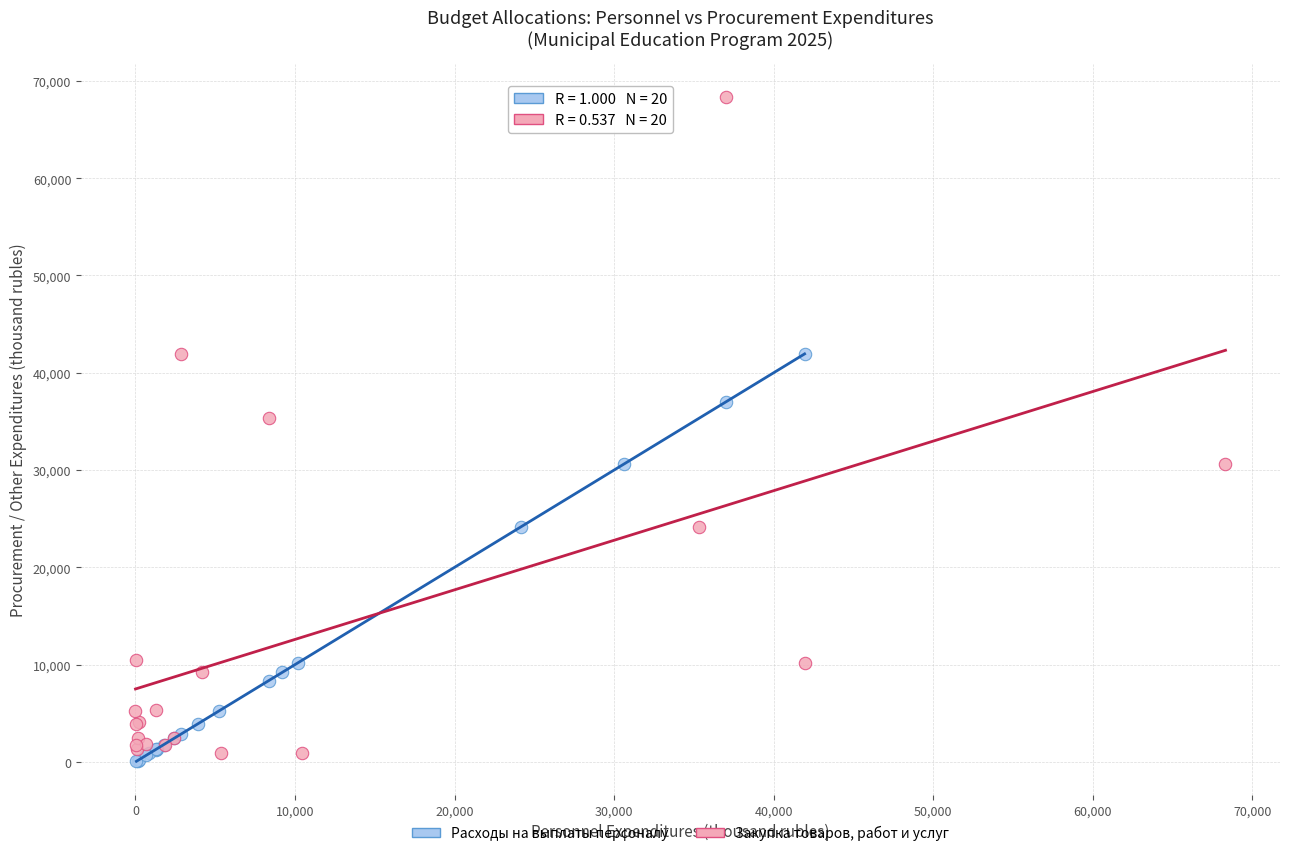

Which series has the largest Y range (max minus min)?

Закупка товаров, работ и услуг